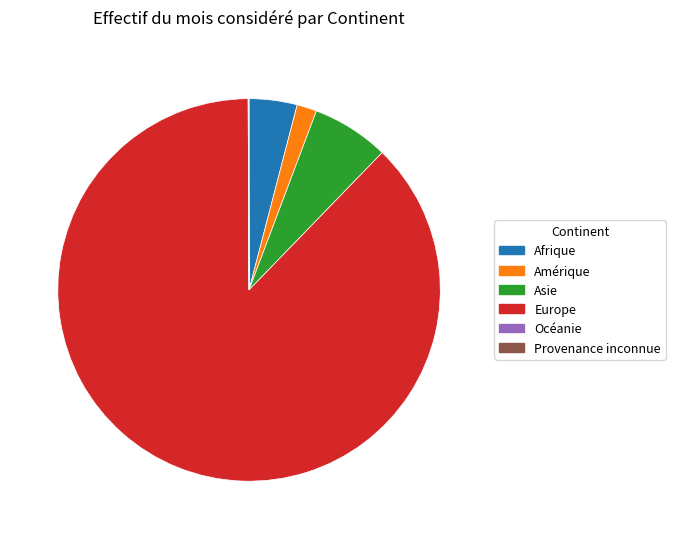

True or false: Europe accounts for 88% of the total.

True